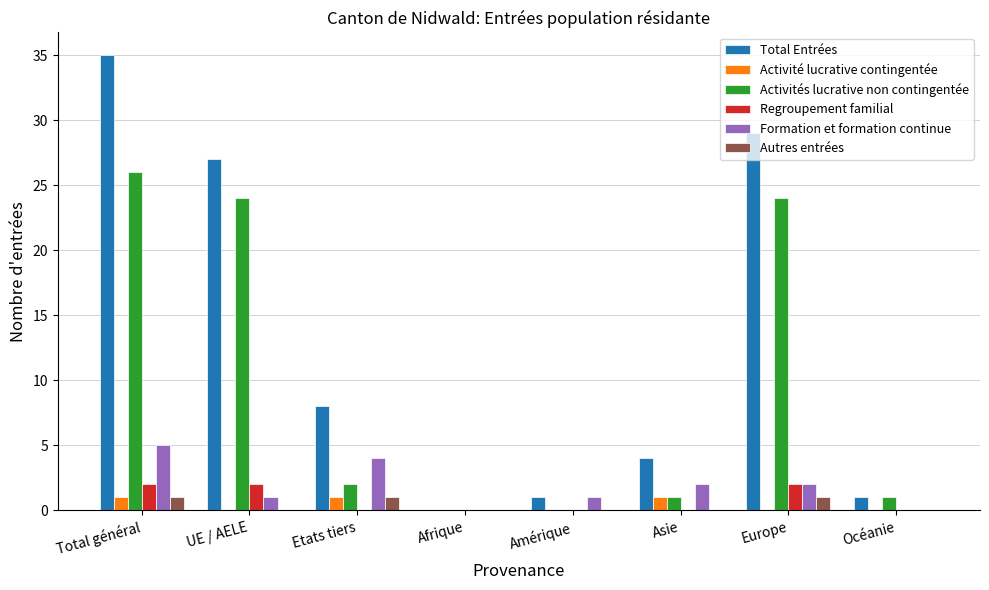

Reading right to left, list all the values displayed in this chart.

Total Entrées: Océanie=1	Europe=29	Asie=4	Amérique=1	Afrique=0	Etats tiers=8	UE / AELE=27	Total général=35
Activité lucrative contingentée: Océanie=0	Europe=0	Asie=1	Amérique=0	Afrique=0	Etats tiers=1	UE / AELE=0	Total général=1
Activités lucrative non contingentée: Océanie=1	Europe=24	Asie=1	Amérique=0	Afrique=0	Etats tiers=2	UE / AELE=24	Total général=26
Regroupement familial: Océanie=0	Europe=2	Asie=0	Amérique=0	Afrique=0	Etats tiers=0	UE / AELE=2	Total général=2
Formation et formation continue: Océanie=0	Europe=2	Asie=2	Amérique=1	Afrique=0	Etats tiers=4	UE / AELE=1	Total général=5
Autres entrées: Océanie=0	Europe=1	Asie=0	Amérique=0	Afrique=0	Etats tiers=1	UE / AELE=0	Total général=1